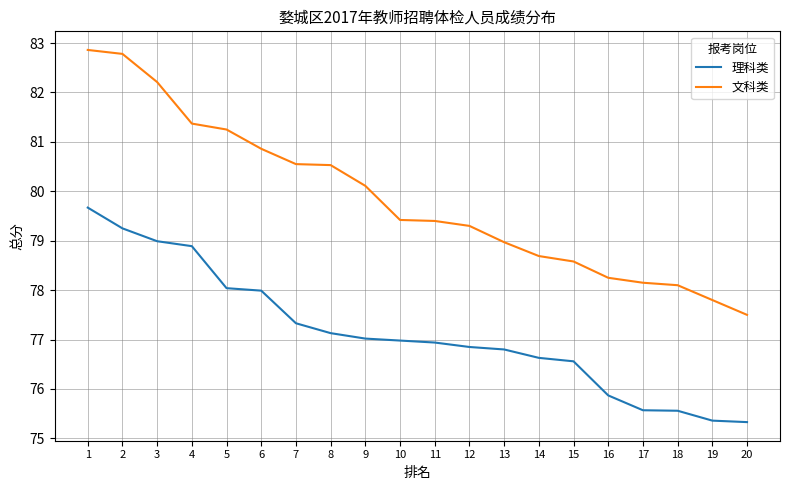

Does the chart have visible grid lines?

Yes